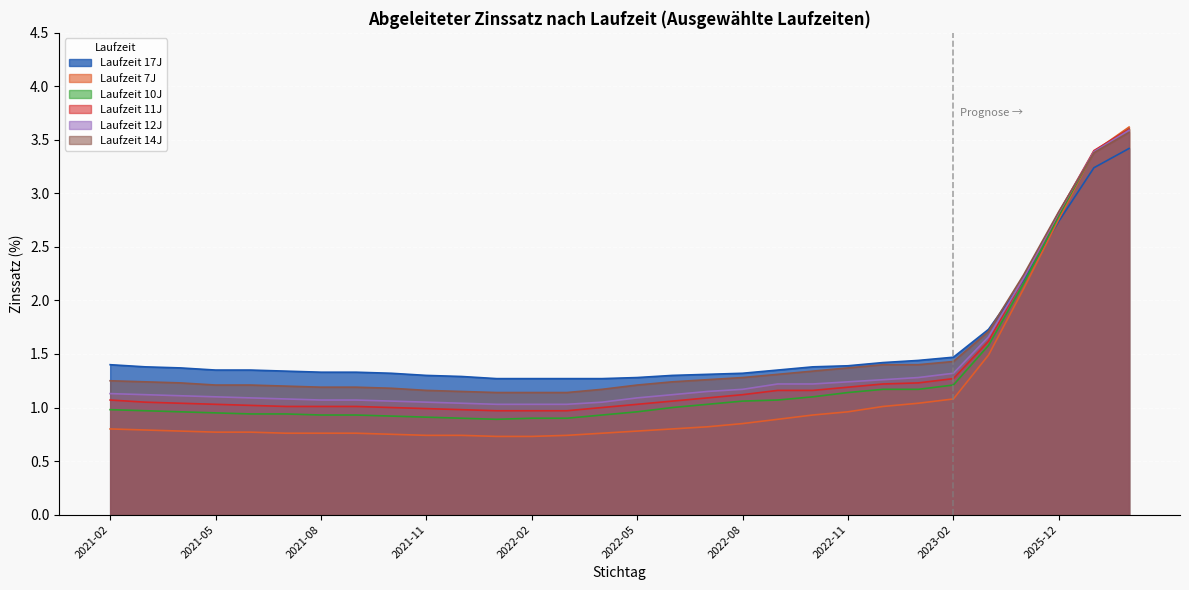

Is it true that 17 equals 0.8 at 2023-03?

False